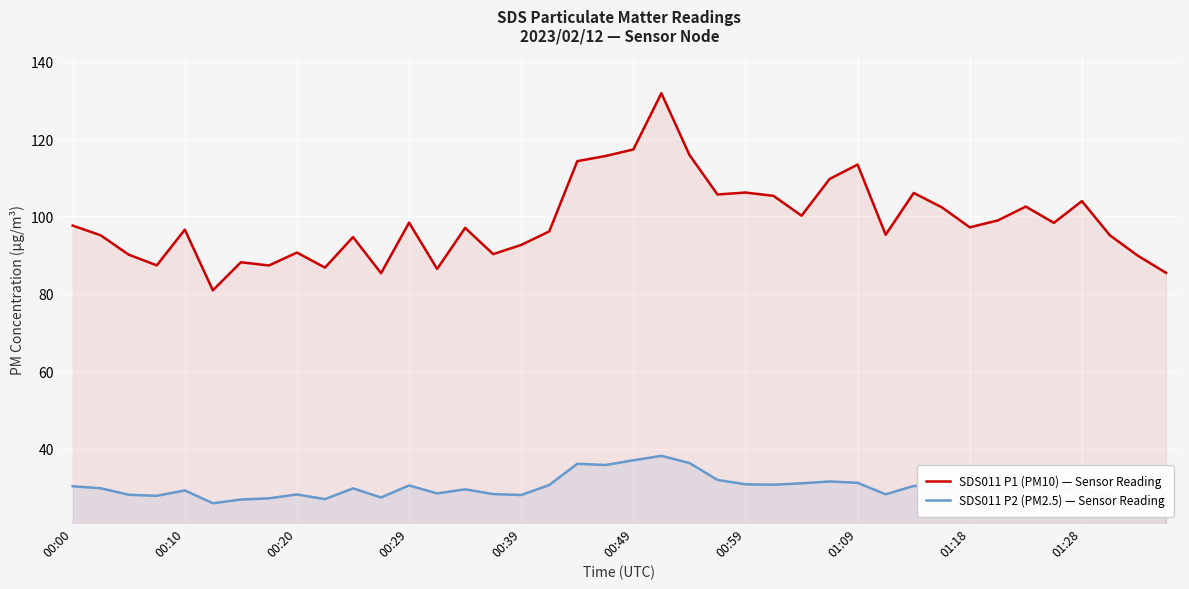

Rank the series by their maximum value, from lowest to highest.

SDS011 P2 (PM2.5) — Sensor Reading, SDS011 P1 (PM10) — Sensor Reading